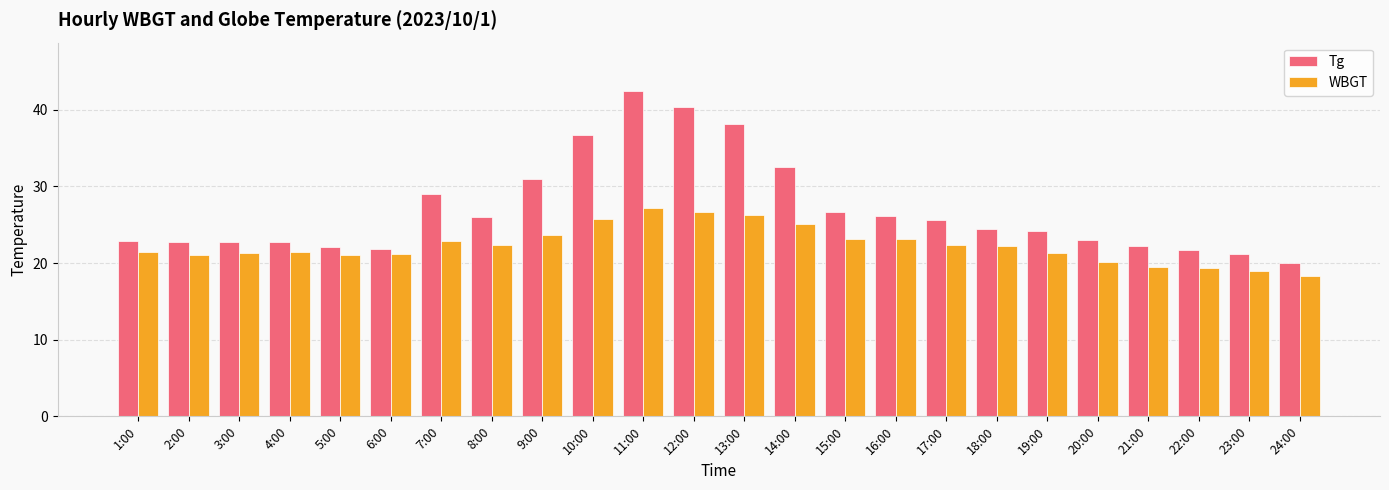

What is the greatest value displayed?

42.4